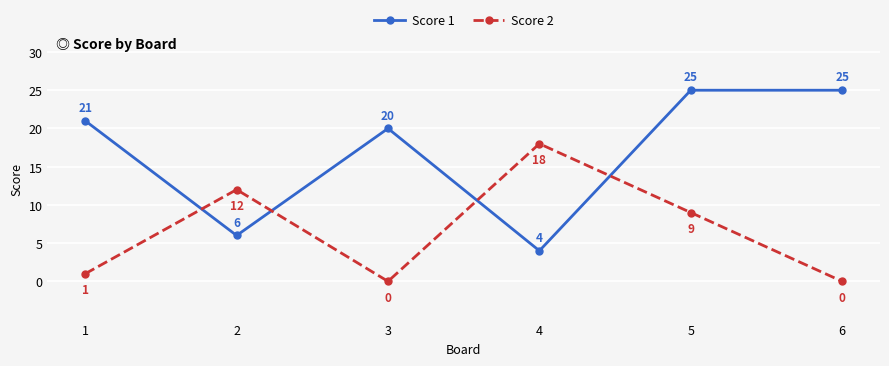

What is the sum of the Score 2 values at 1 and 6?

1